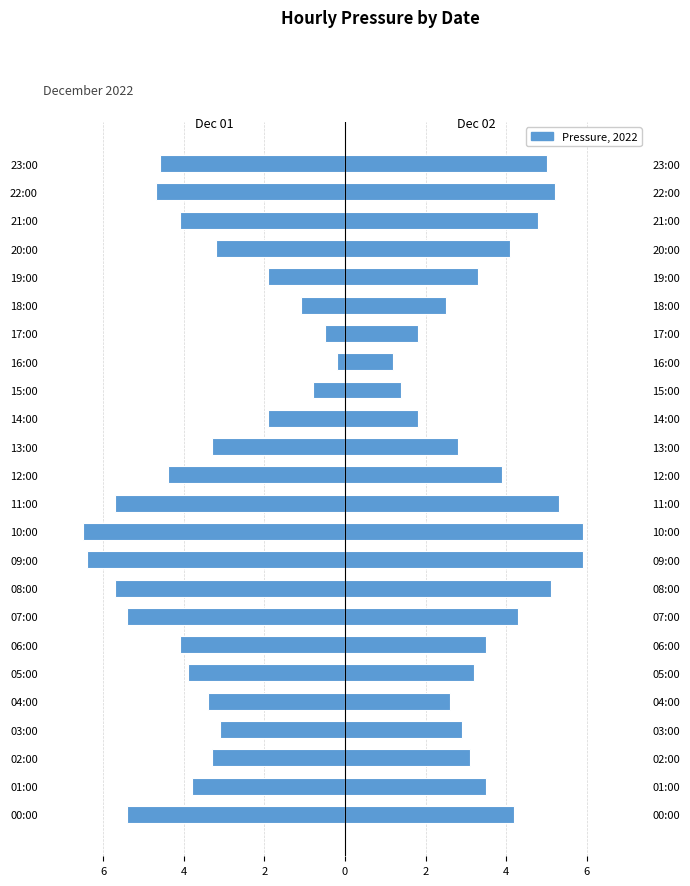

What is the label of the 20th bar from the left?

19:00